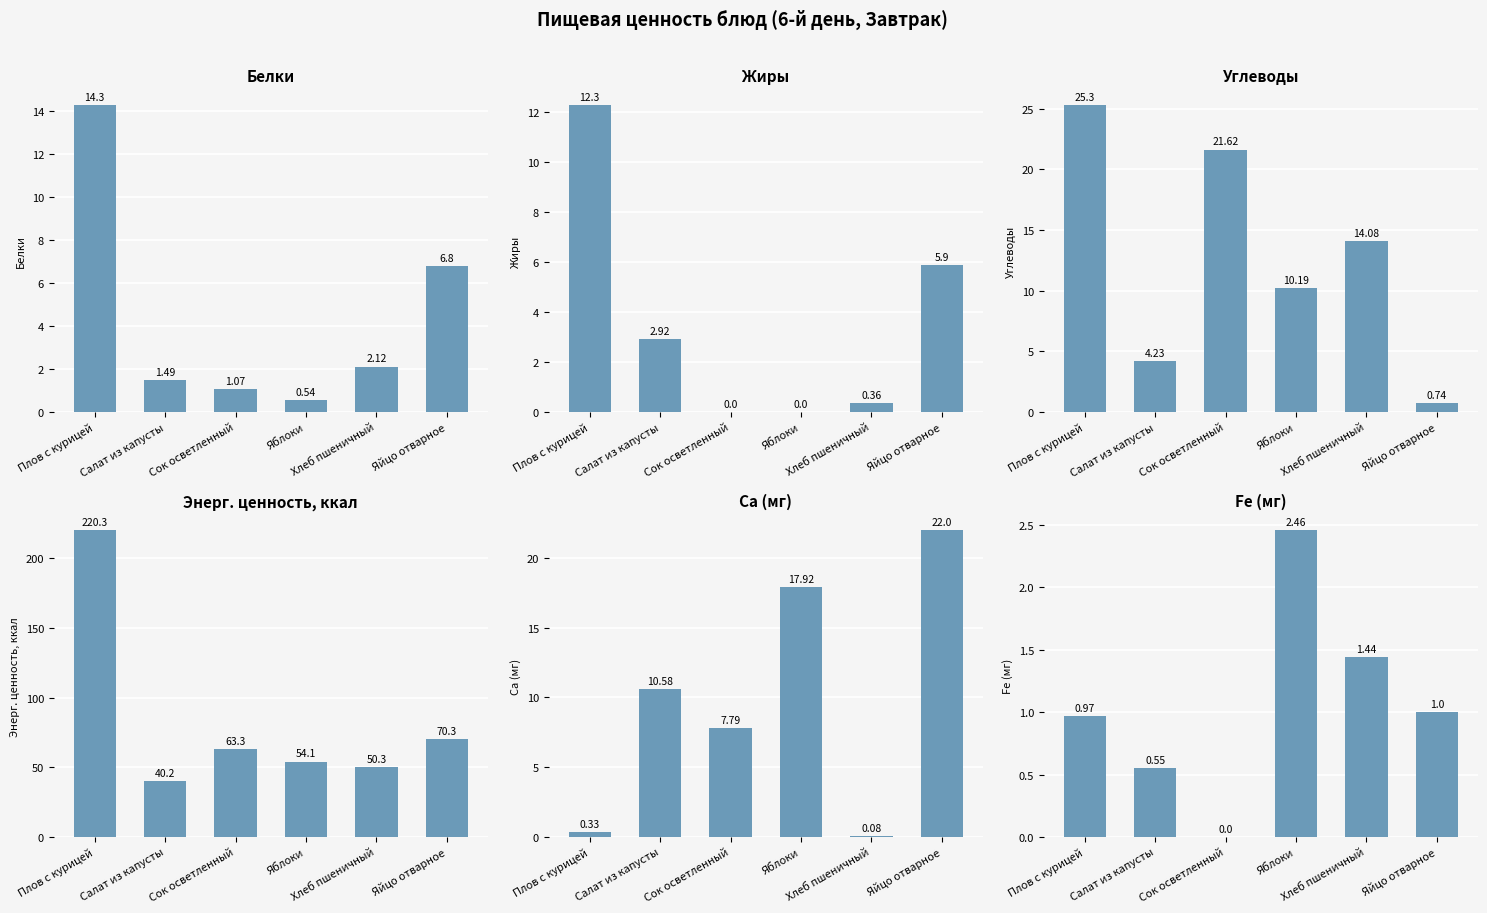

Between Салат из капусты and Яблоки, which is larger?

Салат из капусты